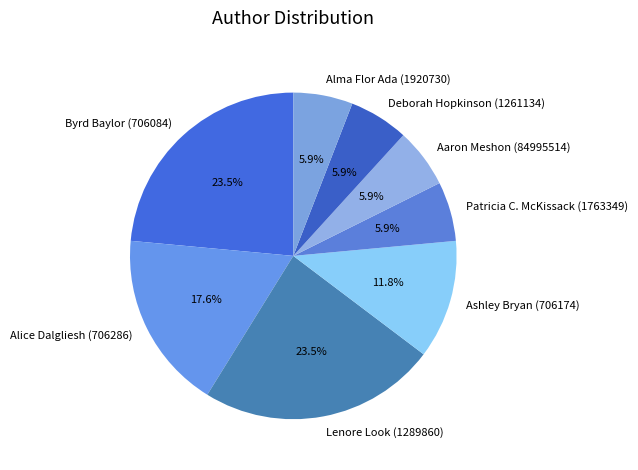

What portion of the pie excludes Lenore Look (1289860)?

76.5%